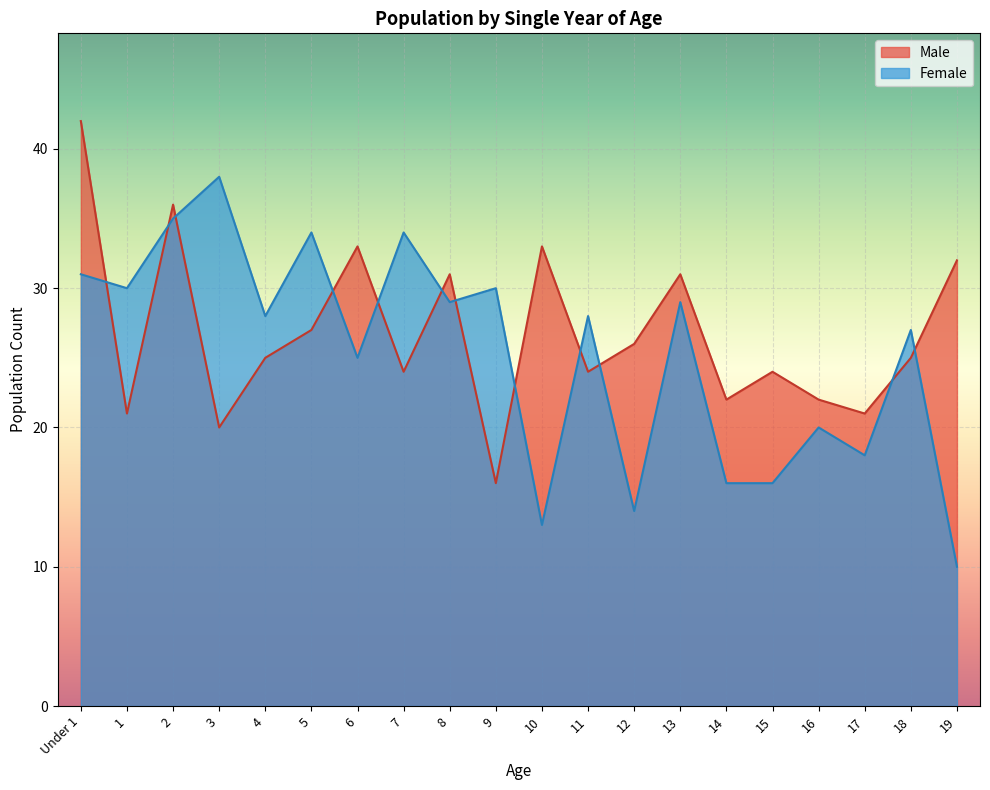

How many data points does each series have?

20